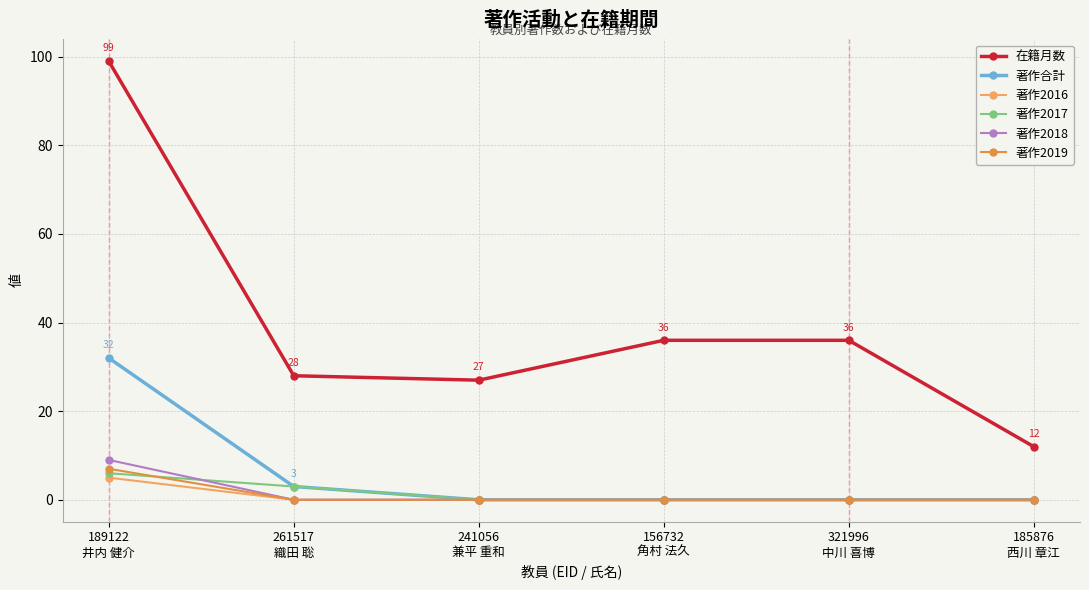

What are all the series names shown in the legend?

在籍月数, 著作合計, 著作2016, 著作2017, 著作2018, 著作2019